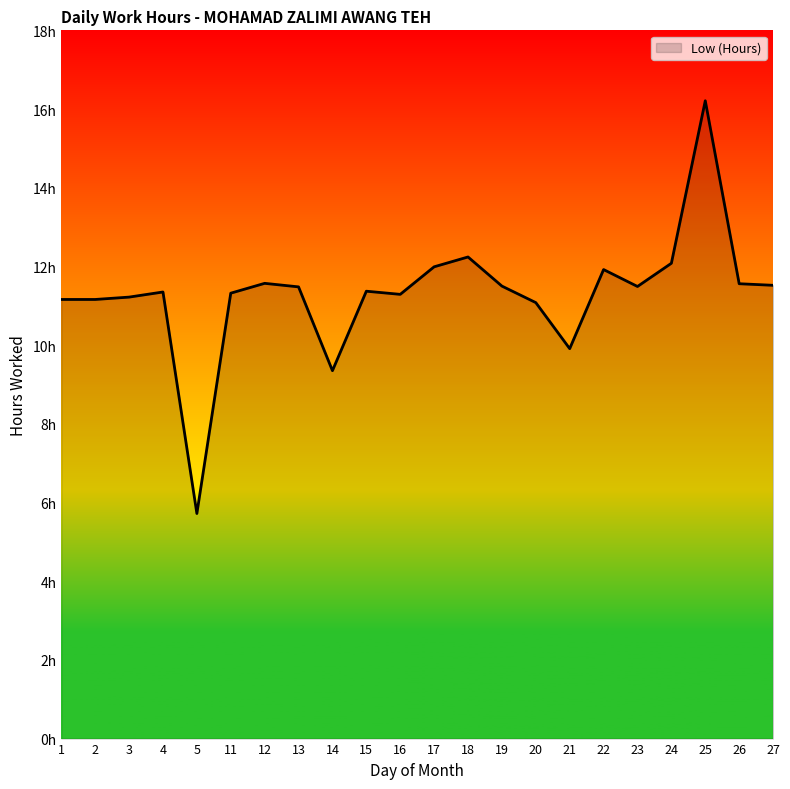

Where is the data nearest to the value 10?

21